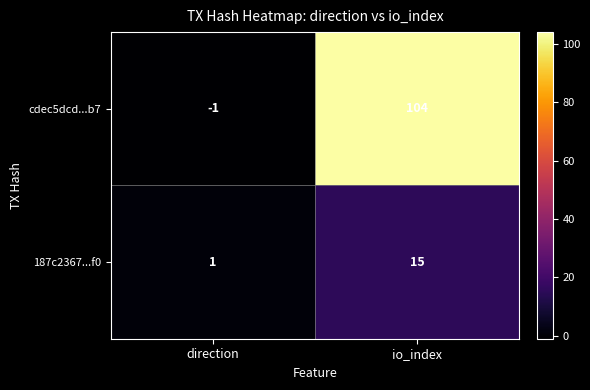

Reading left to right, extract all data points from this chart.

cdec5dcd...b7: direction=-1	io_index=104
187c2367...f0: direction=1	io_index=15